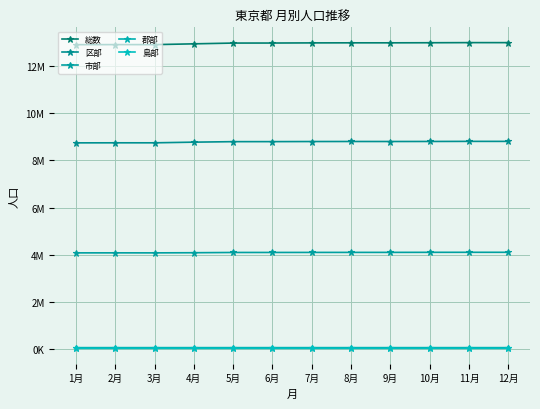

How many distinct data groups are displayed?

5